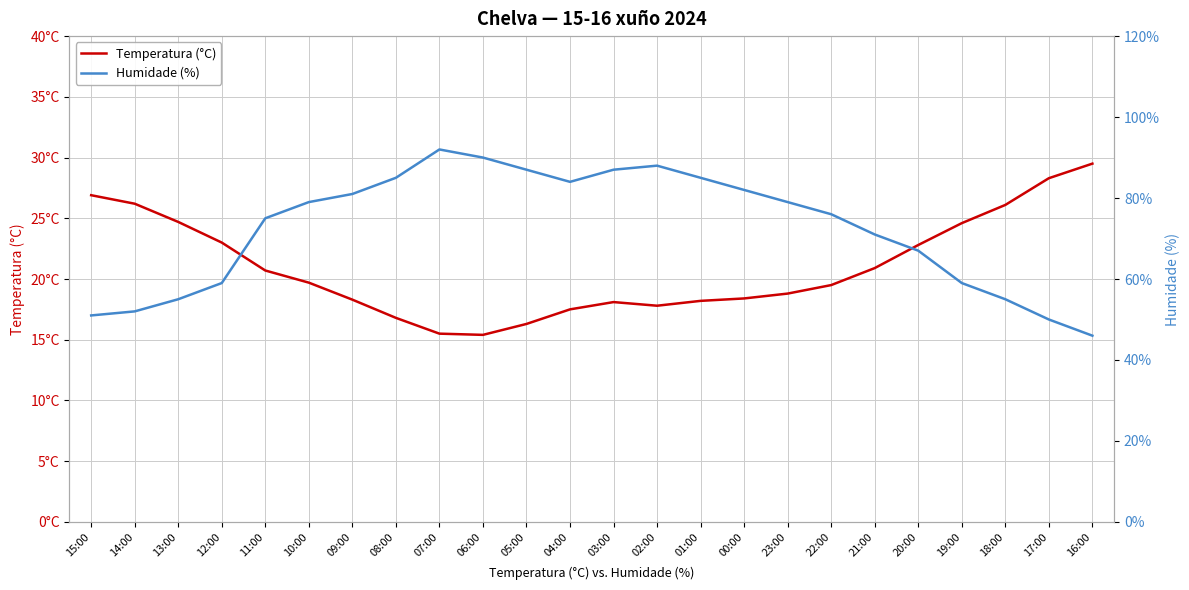

What is the highest value of the Humidade (%) series?

92.0